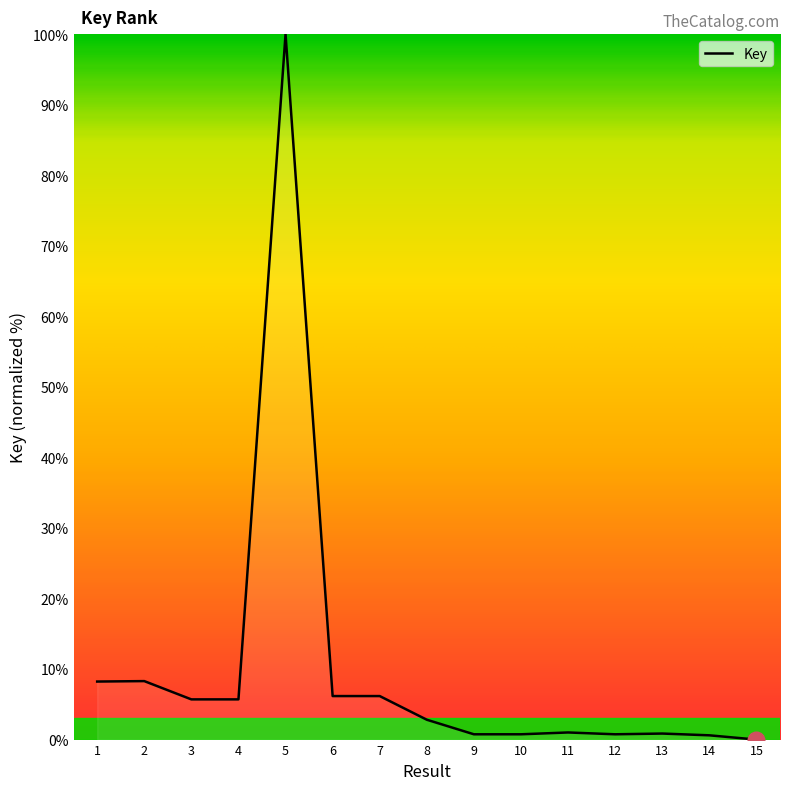

True or false: the data shows 0.6 at 14.

True